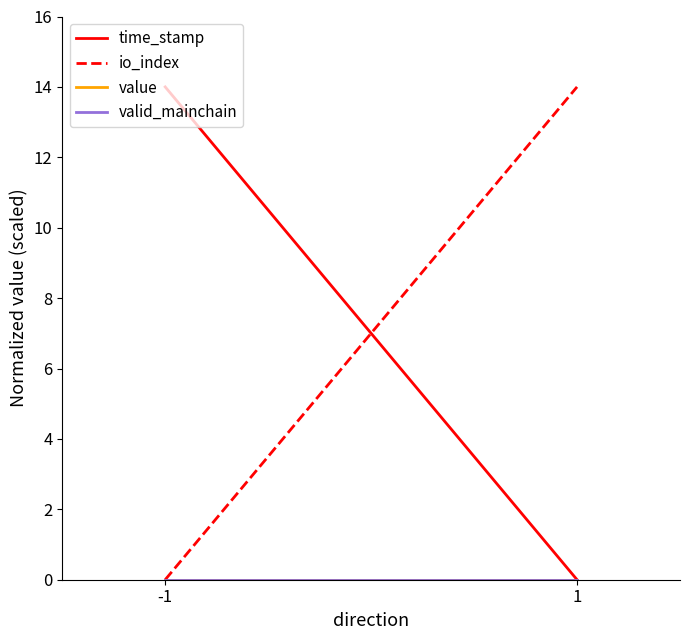

Which category has the highest value across all series?

-1